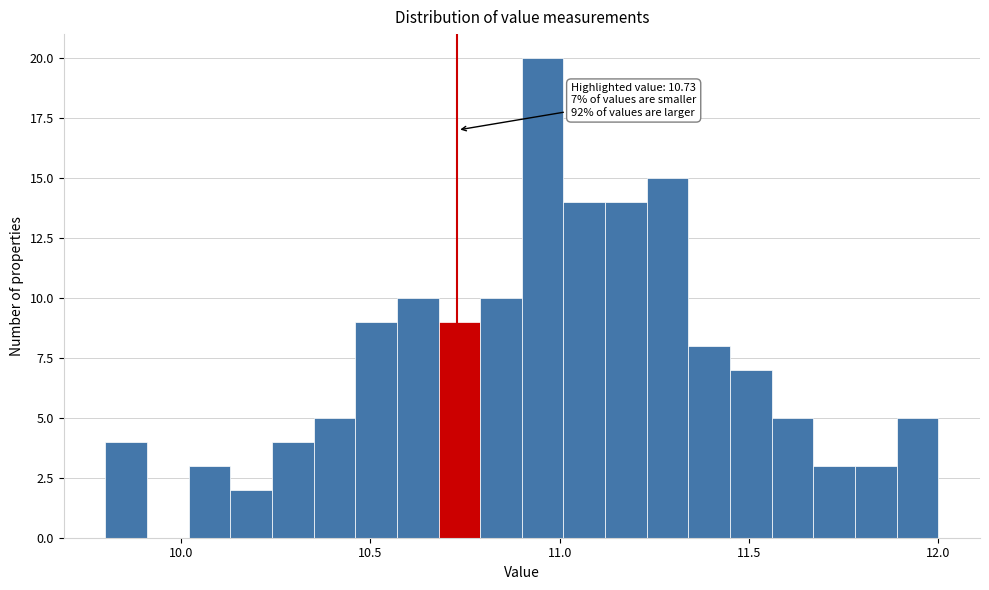

Around what value on the x-axis is the tallest bar? Give the approximate position of its centre, as read against the axis.

10.95